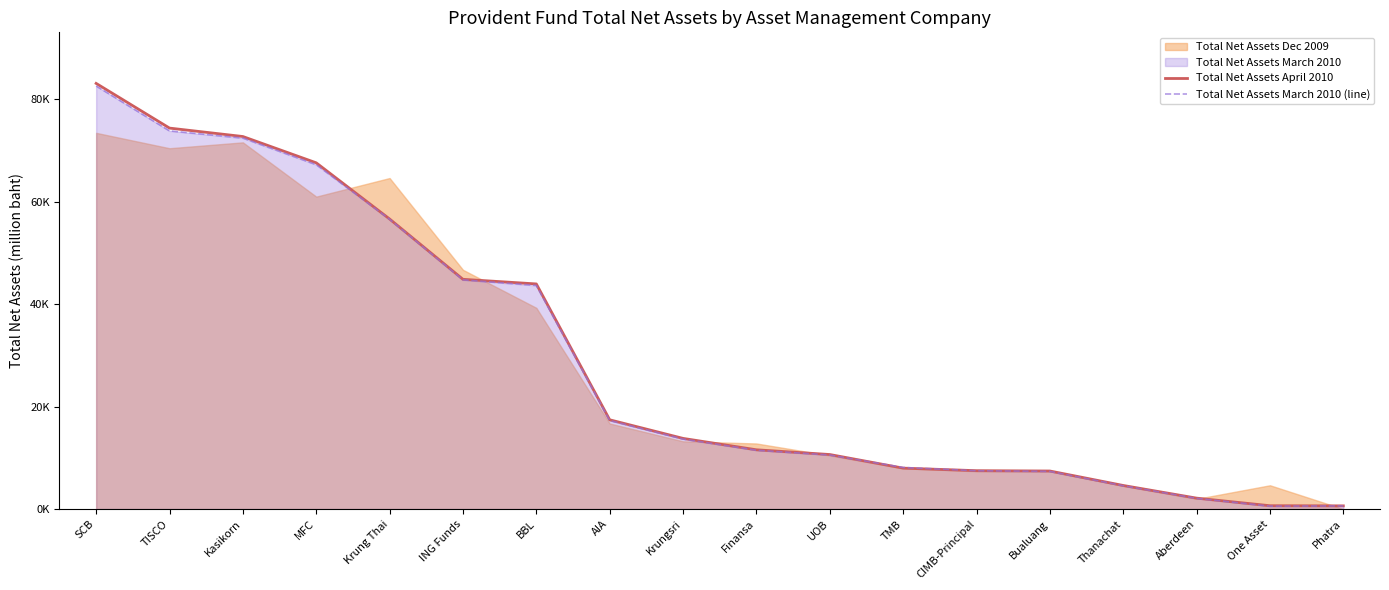

Rank the categories by Total Net Assets April 2010 value from lowest to highest.

Phatra, One Asset, Aberdeen, Thanachat, Bualuang, CIMB-Principal, TMB, UOB, Finansa, Krungsri, AIA, BBL, ING Funds, Krung Thai, MFC, Kasikorn, TISCO, SCB